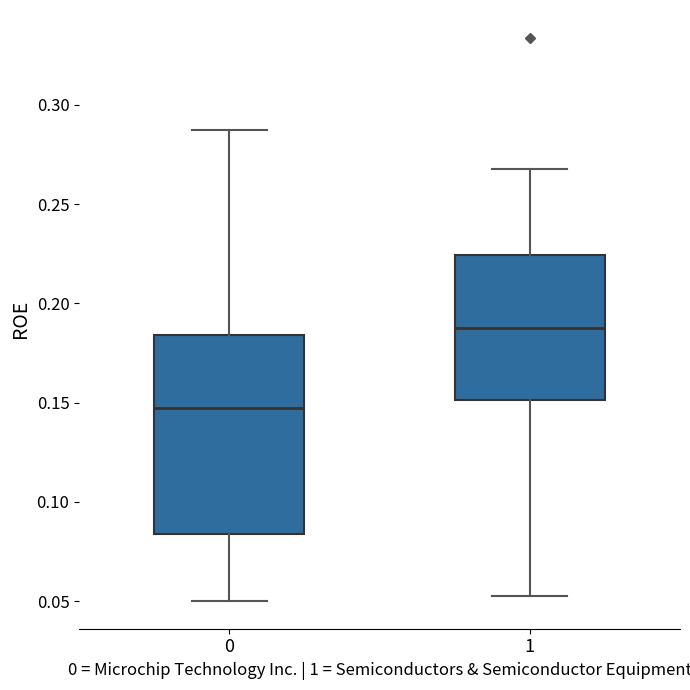

Reading left to right, read every box against the y-axis: the position of its median line, the range the box covers, and the ends of its whiskers. The values are not printed on the chart, so give them approximately, as read against the axis.

0: median 0.145, box 0.085 to 0.185, whiskers 0.050 to 0.285
1: median 0.190, box 0.150 to 0.225, whiskers 0.055 to 0.270